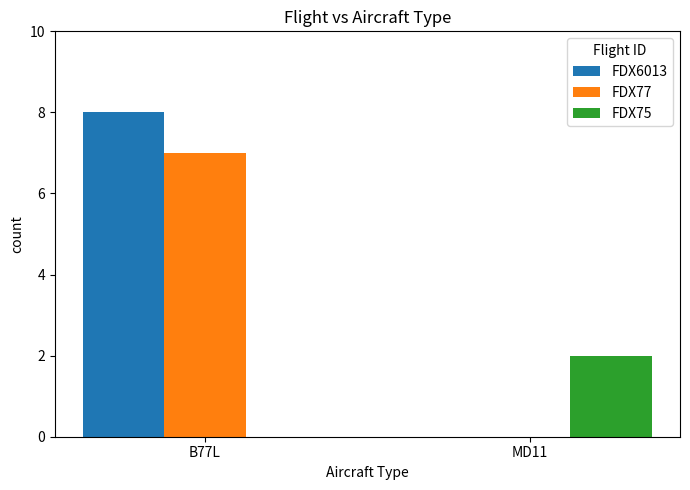

Are the bars grouped side by side (vs. stacked)?

Yes